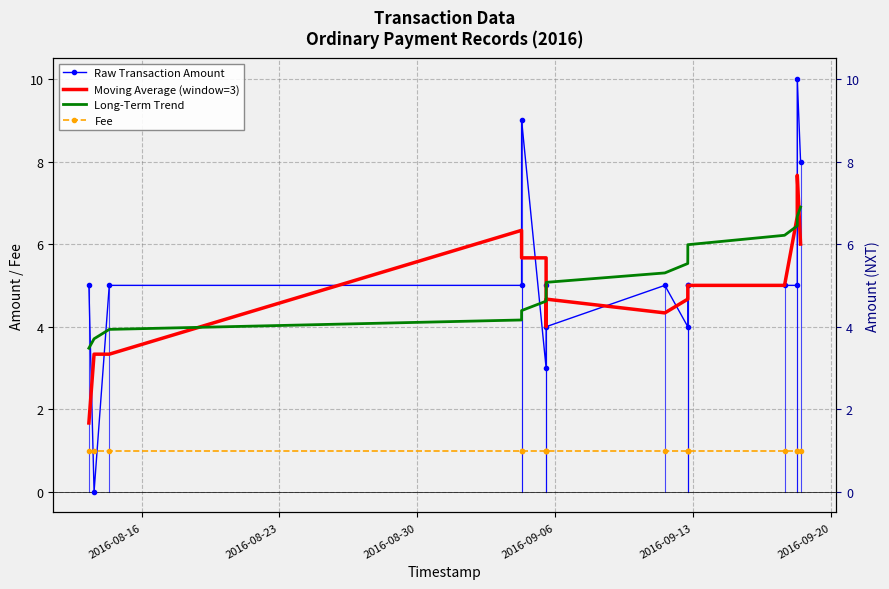

What is the minimum value for Fee?

1.0